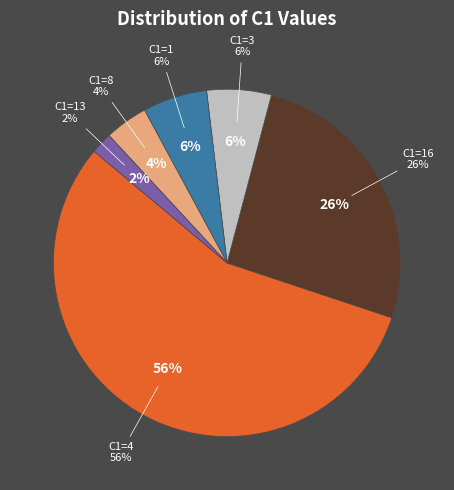

Is there any slice that represents more than half of the pie?

Yes